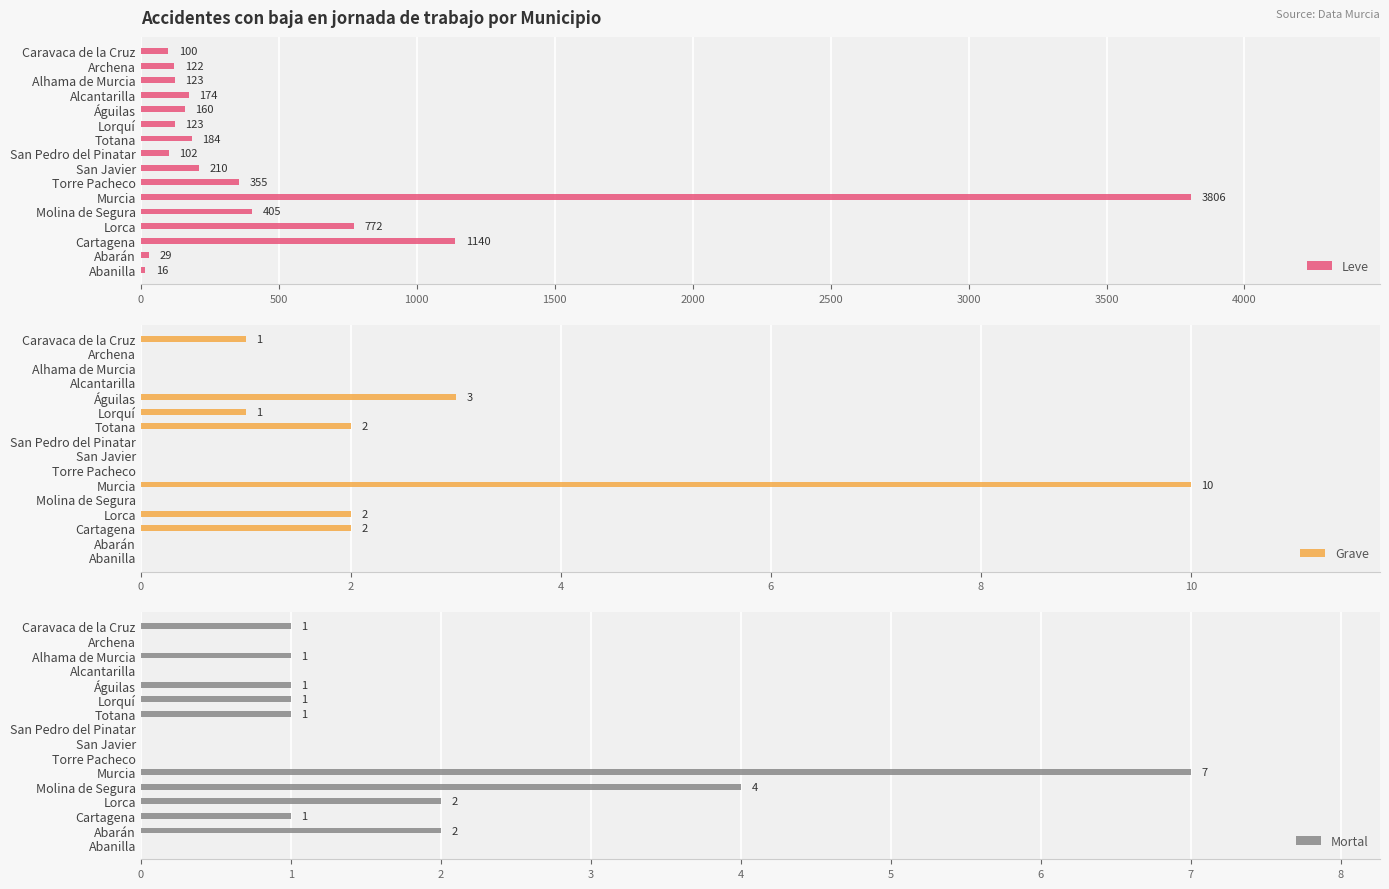

How many Mortal values are between 0 and 2?

14